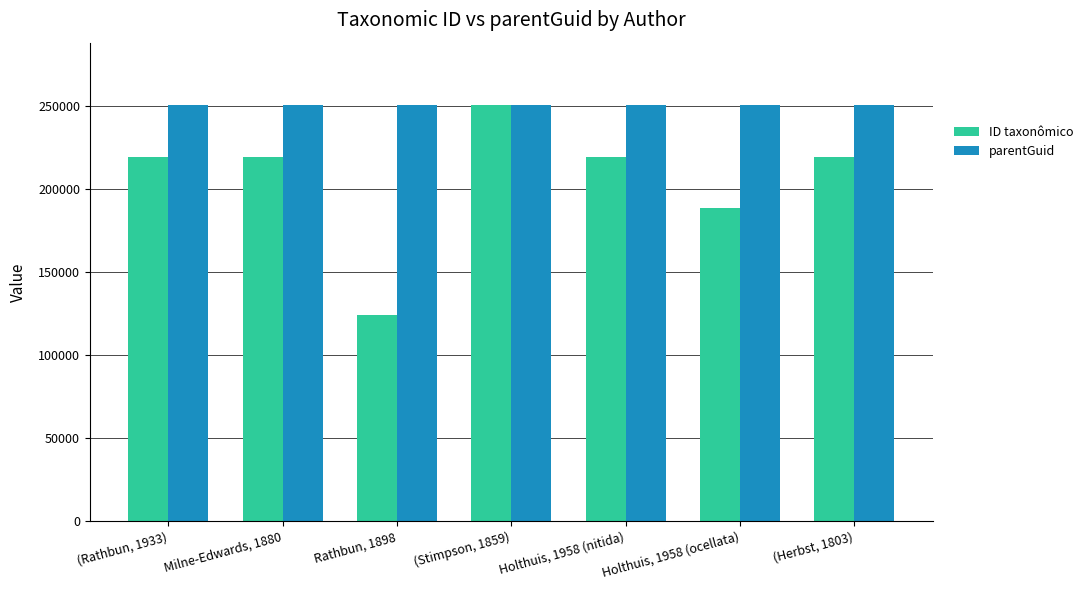

Rank the series by their average value, from highest to lowest.

parentGuid, ID taxonômico